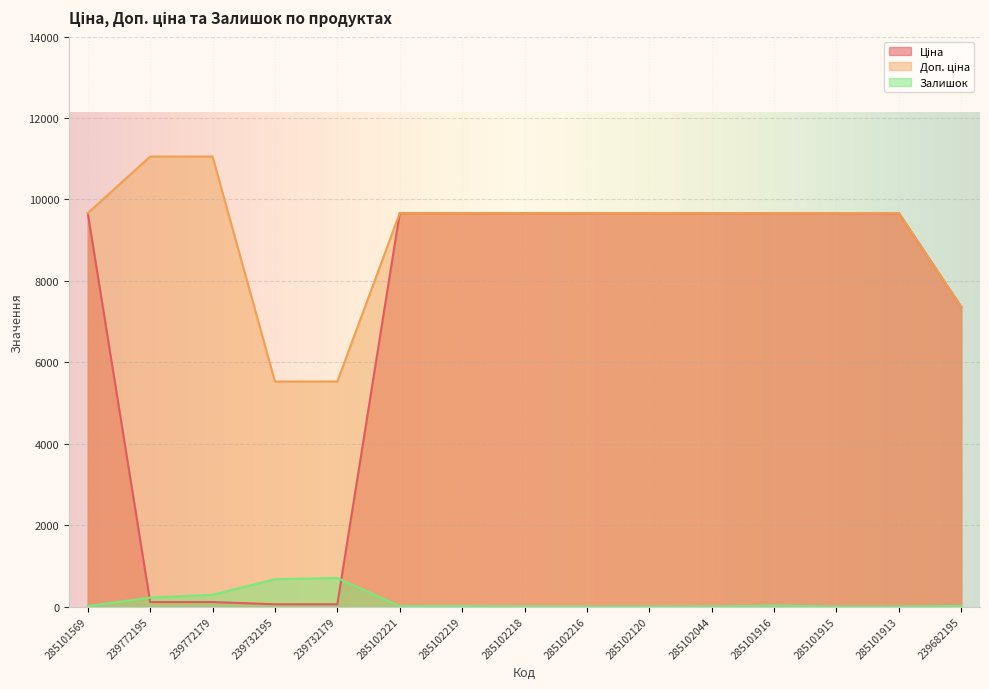

Reading left to right, list all the values displayed in this chart.

Ціна: 285101569=9664.7	239772195=110.5	239772179=110.5	239732195=55.3	239732179=55.3	285102221=9664.7	285102219=9664.7	285102218=9664.7	285102216=9664.7	285102120=9664.7	285102044=9664.7	285101916=9664.7	285101915=9664.7	285101913=9664.7	239682195=7360.2
Доп. ціна: 285101569=9664.7	239772195=11055.0	239772179=11055.0	239732195=5528.0	239732179=5528.0	285102221=9664.7	285102219=9664.7	285102218=9664.7	285102216=9664.7	285102120=9664.7	285102044=9664.7	285101916=9664.7	285101915=9664.7	285101913=9664.7	239682195=7360.2
Залишок: 285101569=14.0	239772195=218.0	239772179=290.0	239732195=670.0	239732179=702.0	285102221=11.0	285102219=14.0	285102218=3.0	285102216=0.0	285102120=0.0	285102044=3.0	285101916=22.0	285101915=0.0	285101913=0.0	239682195=16.0